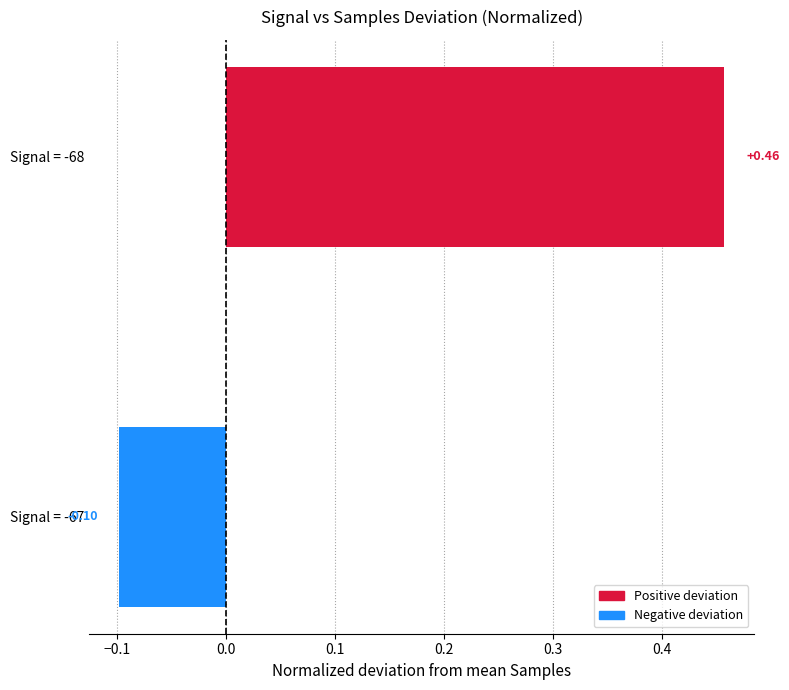

What is the difference between the maximum and minimum values?

0.6